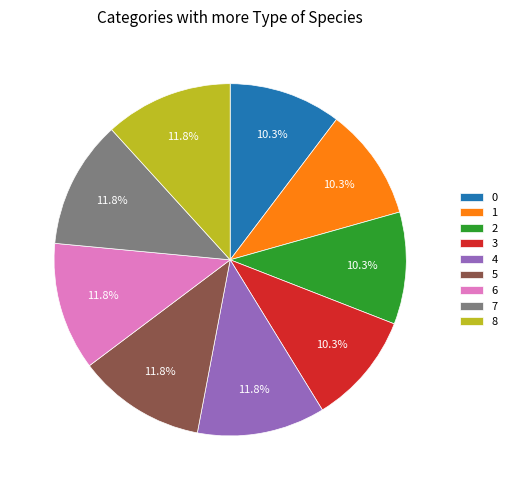

Does 8 represent more than half of the total?

No